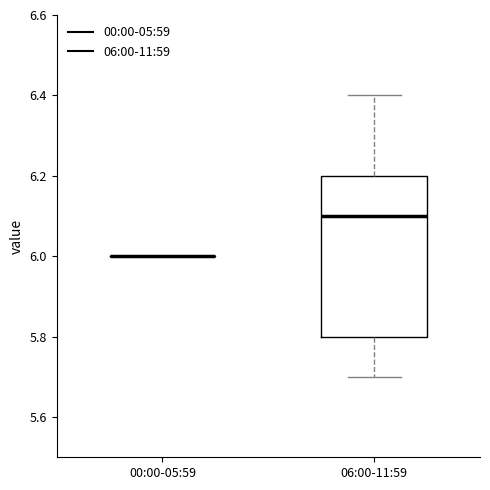

Which box is the tallest, from its lower edge to its upper edge?

06:00-11:59